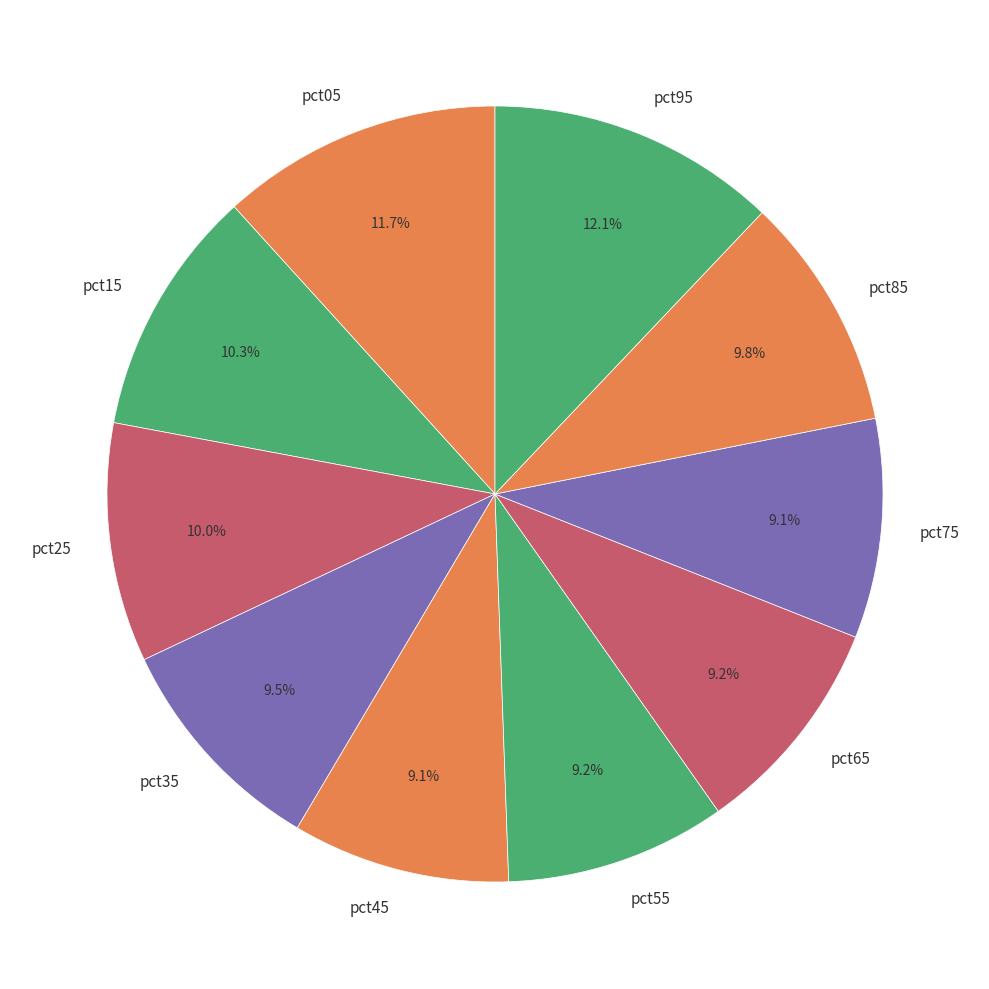

Combined, do pct45 and pct25 account for over 50%?

No